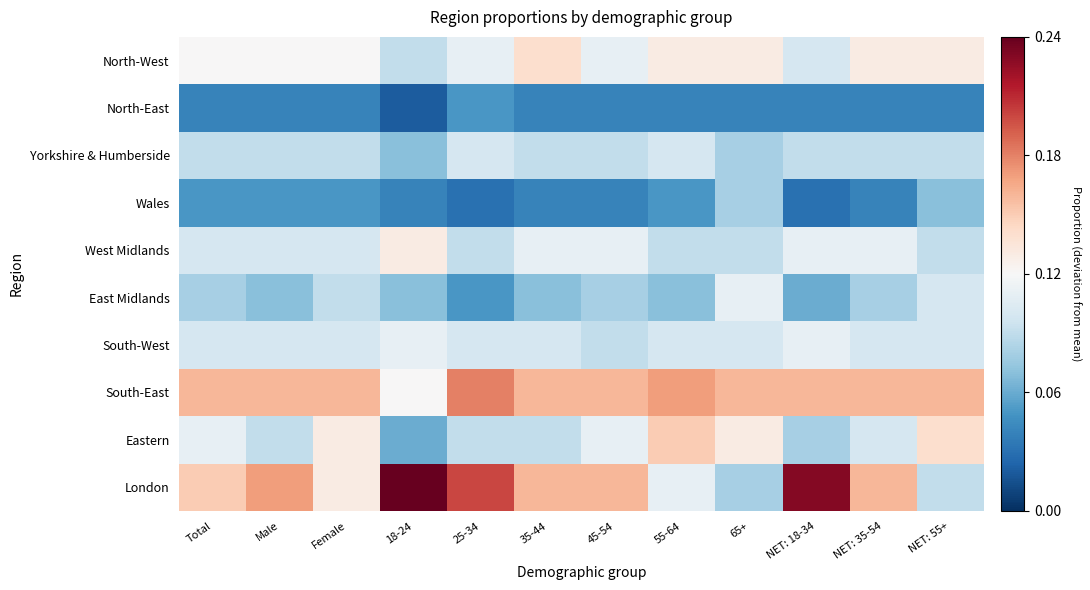

Between NET: 35-54 and 55-64, which is larger?

NET: 35-54